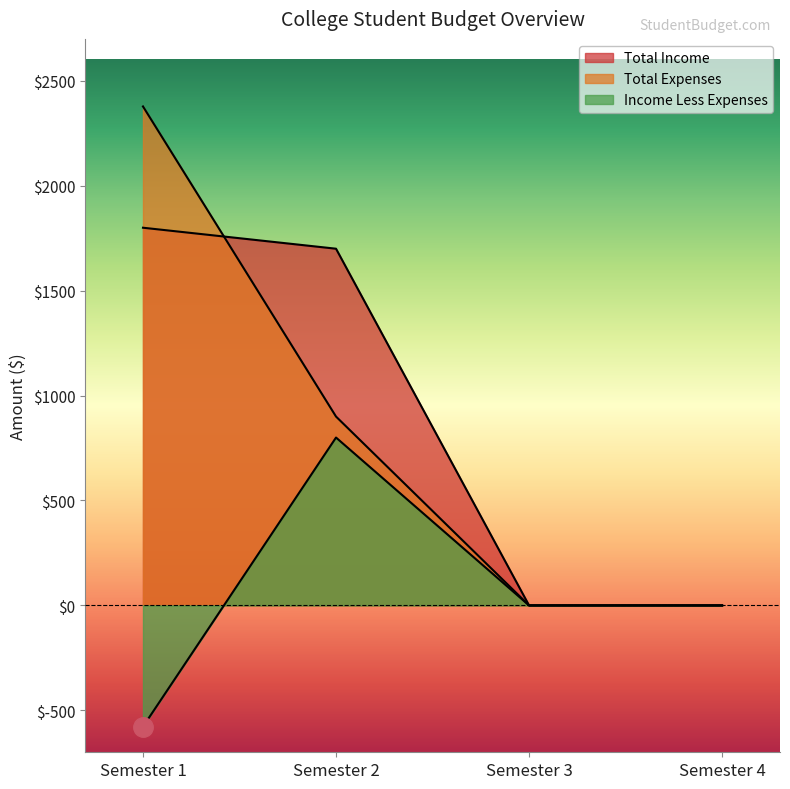

What are all the series names shown in the legend?

Total Income, Total Expenses, Income Less Expenses